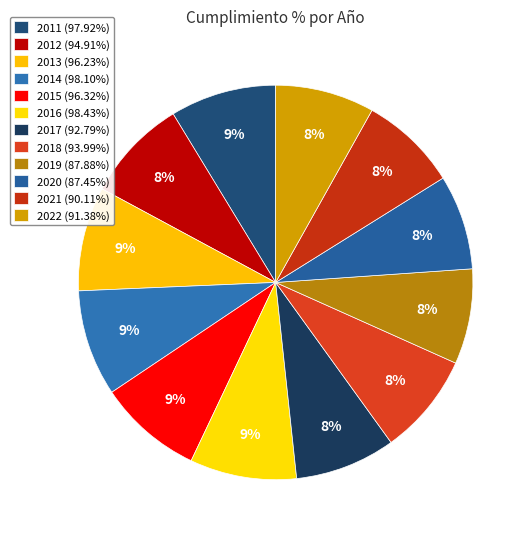

Which slice is the smallest?

2020